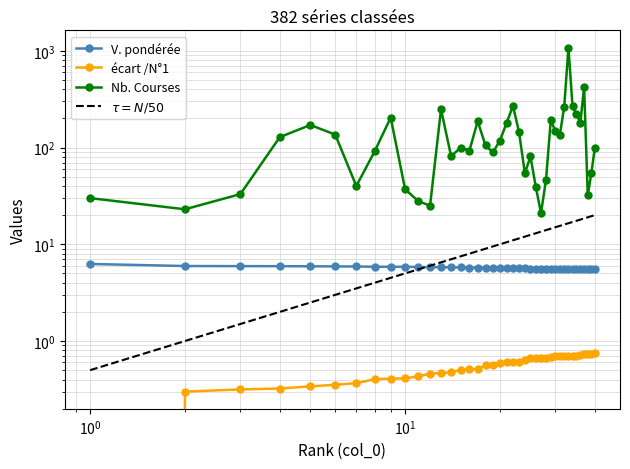

What is the minimum value for V. pondérée?

5.5